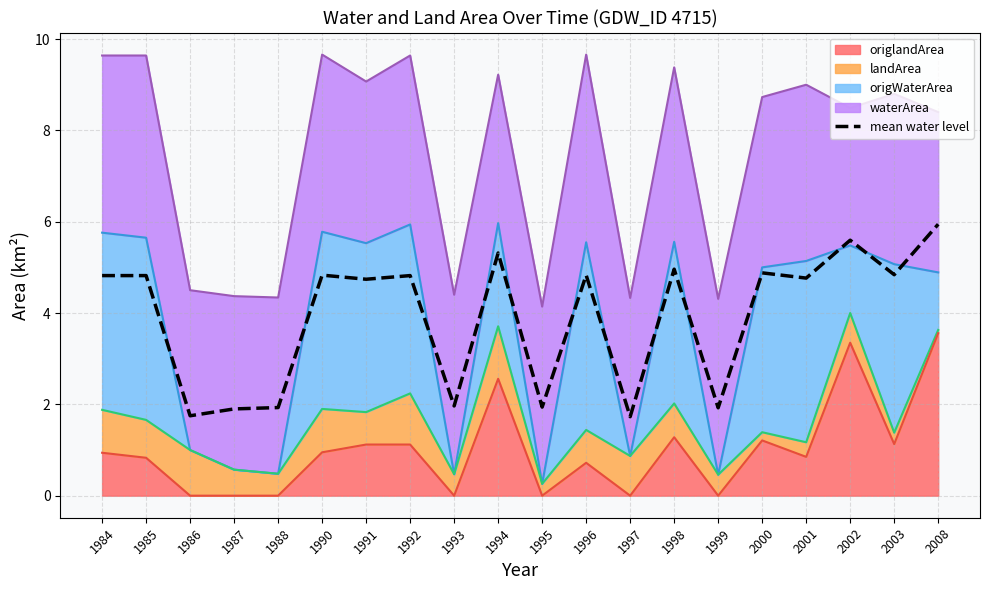

True or false: the data shows 4.8 at 1990.

True